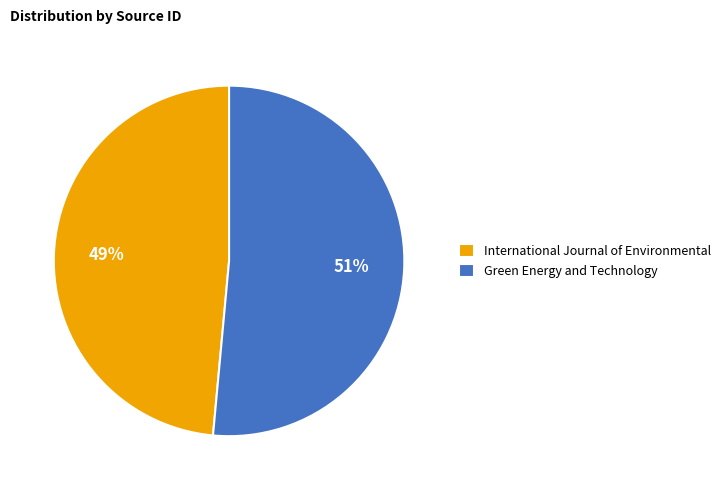

Which category has the smallest portion of the pie?

International Journal of Environmental